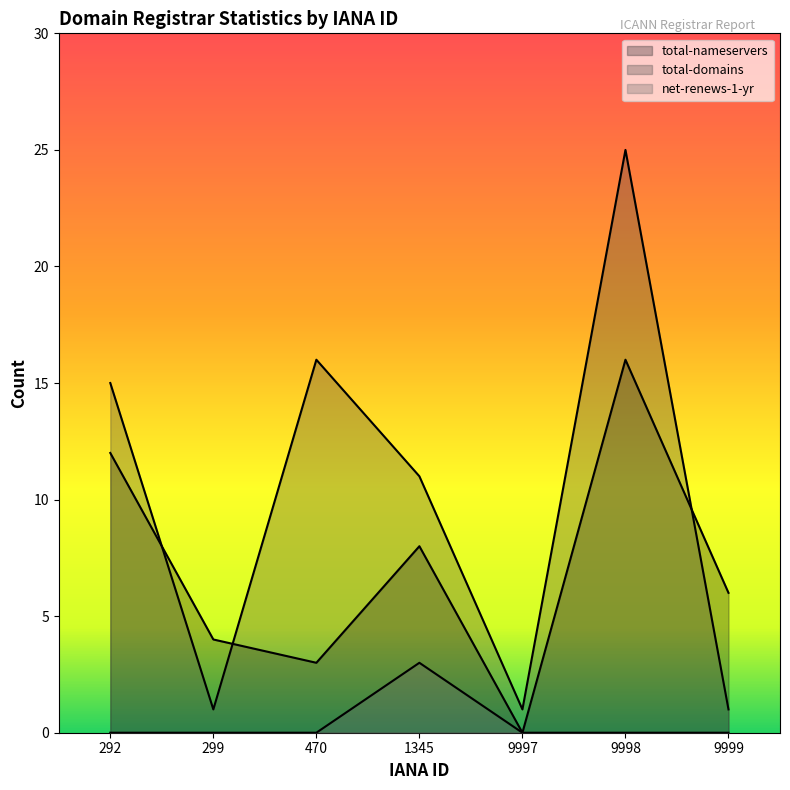

List the labels in order of total-nameservers value, smallest first.

9997, 470, 299, 9999, 1345, 292, 9998